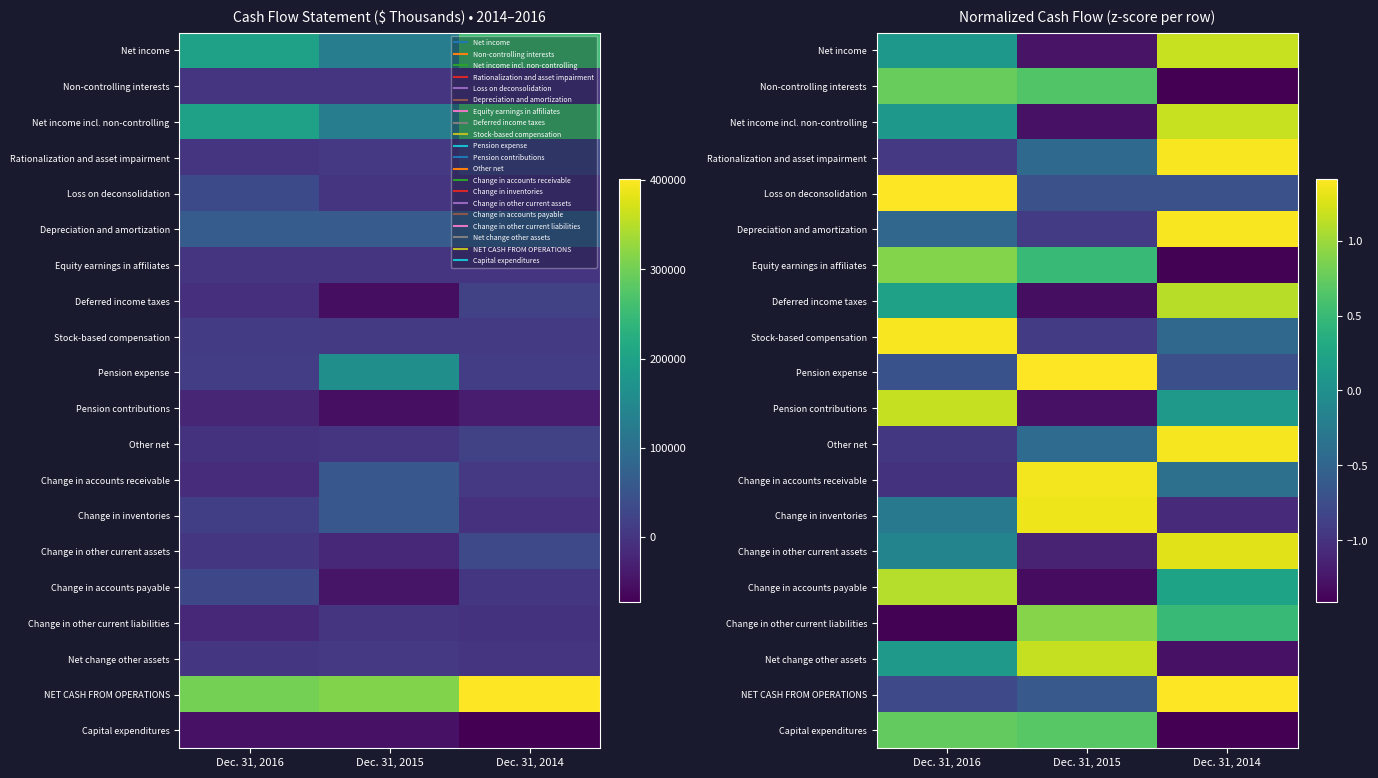

What is the spread (max minus min) of values at Dec. 31, 2015?

2.7